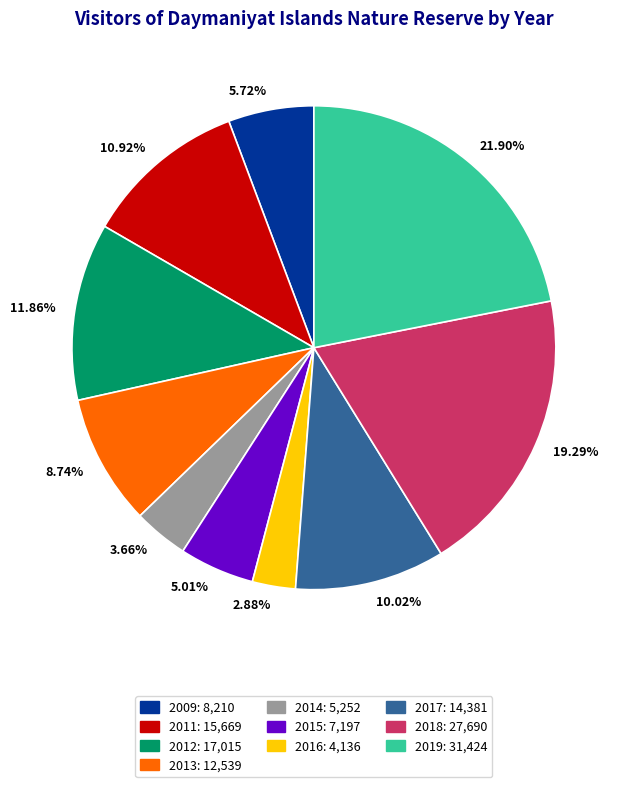

Rank the categories by value from highest to lowest.

21.90%, 19.29%, 11.86%, 10.92%, 10.02%, 8.74%, 5.72%, 5.01%, 3.66%, 2.88%